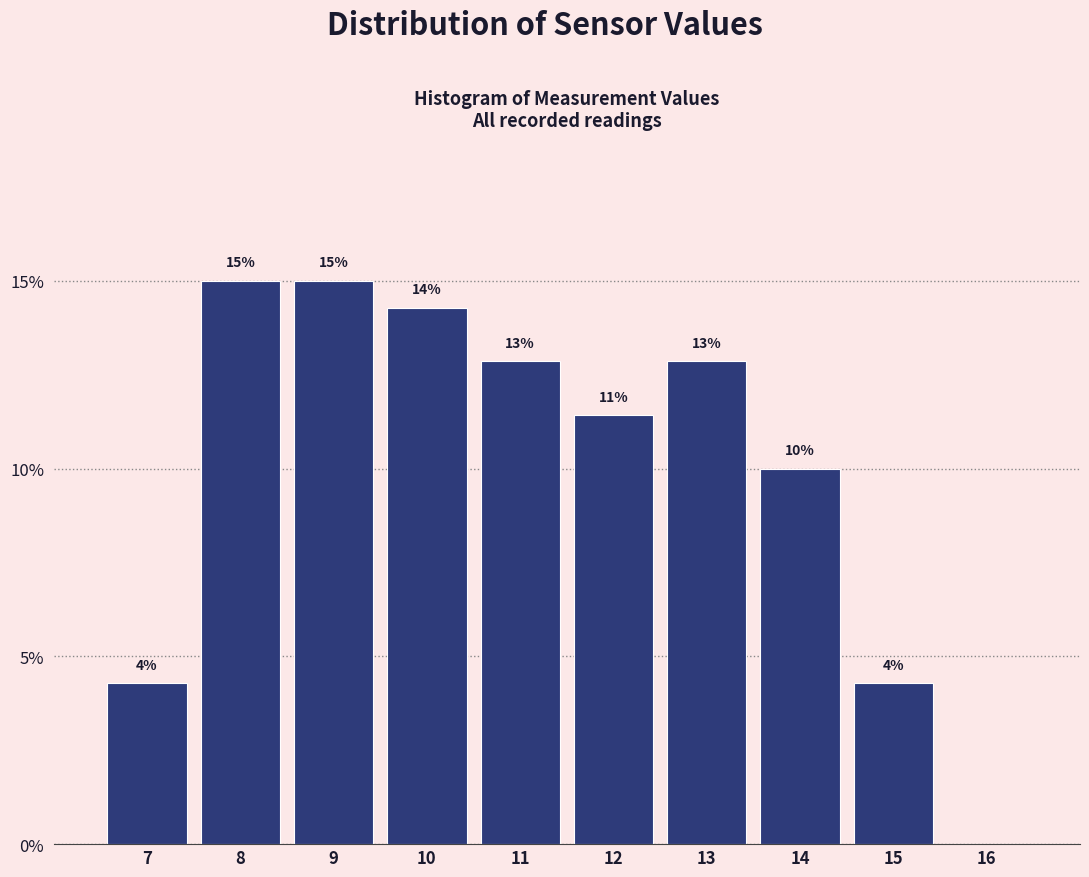

Are the bars horizontal?

No